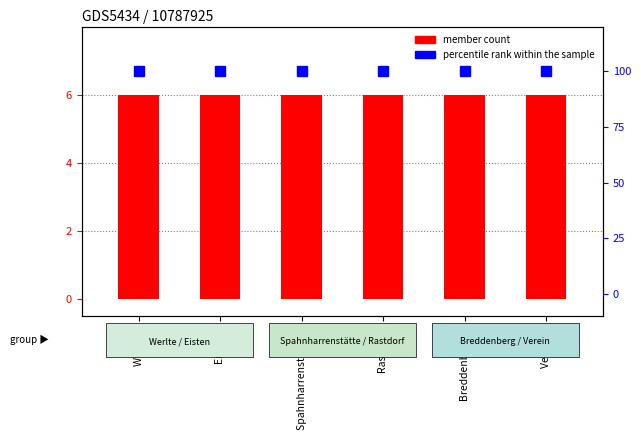

What is the spread (max minus min) of values at Verein VI?

94